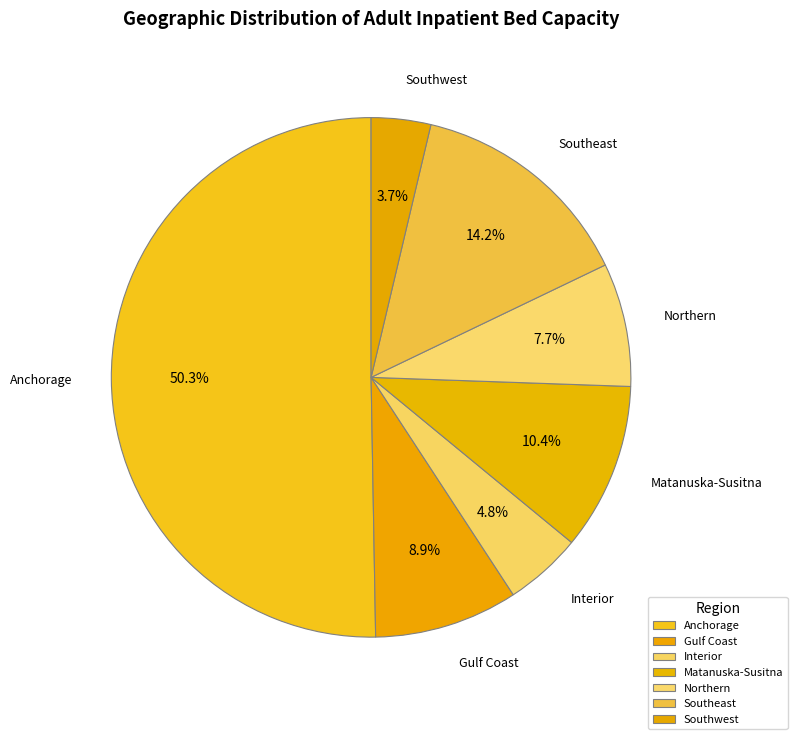

To the nearest percent, what is the combined percentage of Southwest and Northern?

11%